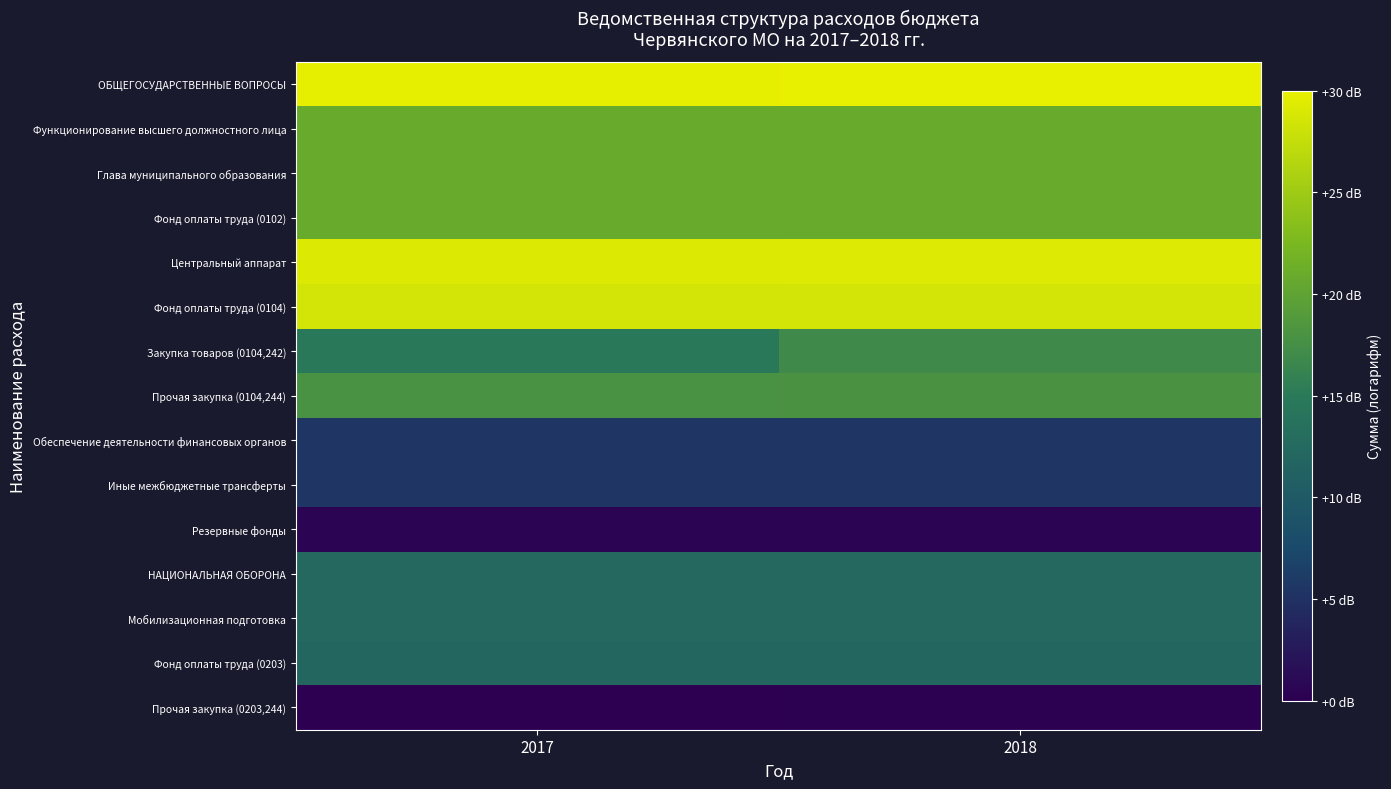

Reading left to right, extract all data points from this chart.

ОБЩЕГОСУДАРСТВЕННЫЕ ВОПРОСЫ: 2017=6.3	2018=6.3
Функционирование высшего должностного лица: 2017=5.4	2018=5.4
Глава муниципального образования: 2017=5.4	2018=5.4
Фонд оплаты труда (0102): 2017=5.4	2018=5.4
Центральный аппарат: 2017=6.2	2018=6.2
Фонд оплаты труда (0104): 2017=6.1	2018=6.1
Закупка товаров (0104,242): 2017=4.8	2018=5.0
Прочая закупка (0104,244): 2017=5.1	2018=5.1
Обеспечение деятельности финансовых органов: 2017=4.0	2018=4.0
Иные межбюджетные трансферты: 2017=4.0	2018=4.0
Резервные фонды: 2017=3.5	2018=3.5
НАЦИОНАЛЬНАЯ ОБОРОНА: 2017=4.6	2018=4.6
Мобилизационная подготовка: 2017=4.6	2018=4.6
Фонд оплаты труда (0203): 2017=4.6	2018=4.6
Прочая закупка (0203,244): 2017=3.4	2018=3.4